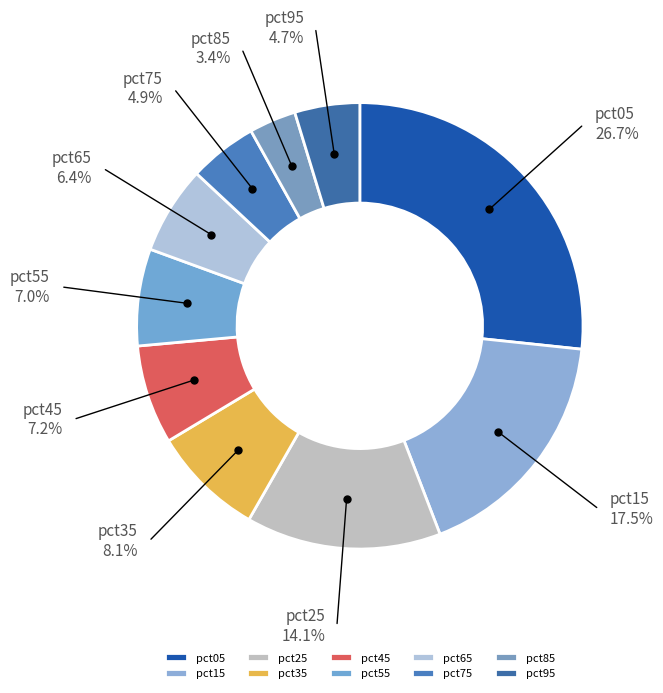

Which has a higher value, pct65 or pct55?

pct55